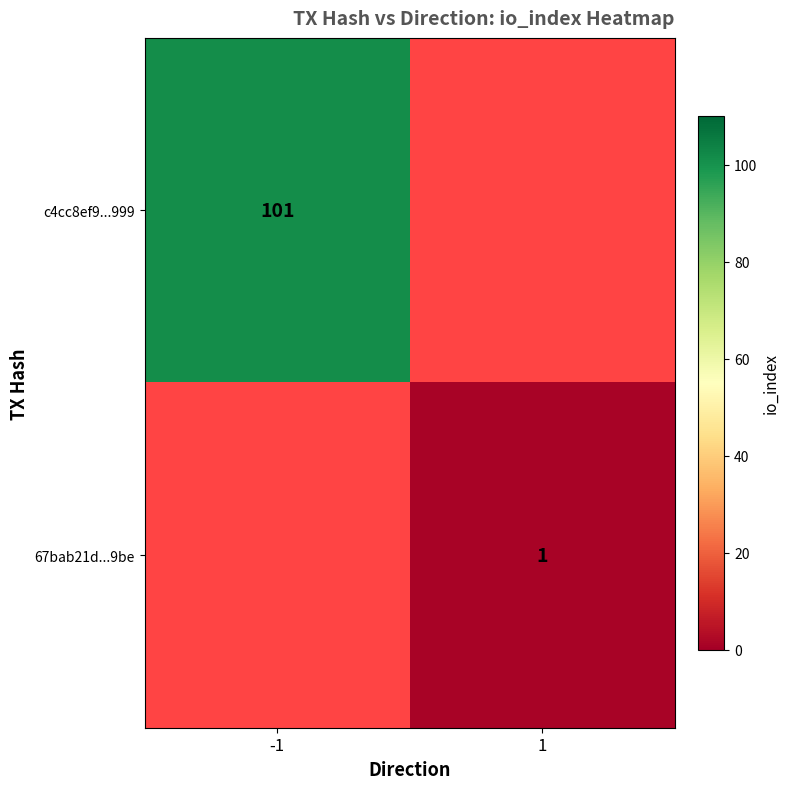

Is it true that c4cc8ef9...999 equals 101 at -1?

True